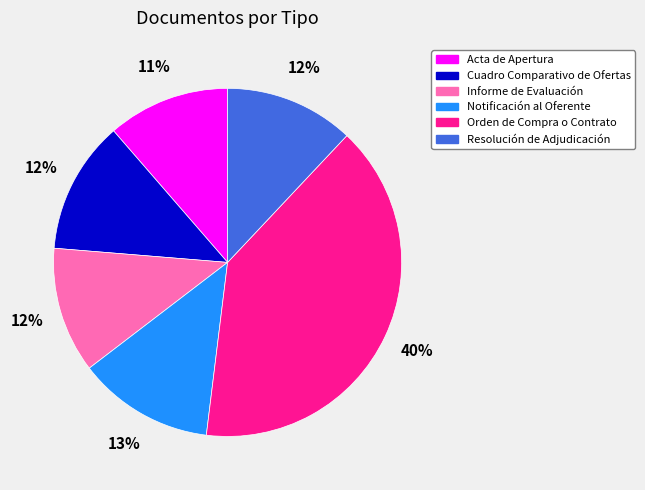

Is Notificación al Oferente the majority of the pie?

No